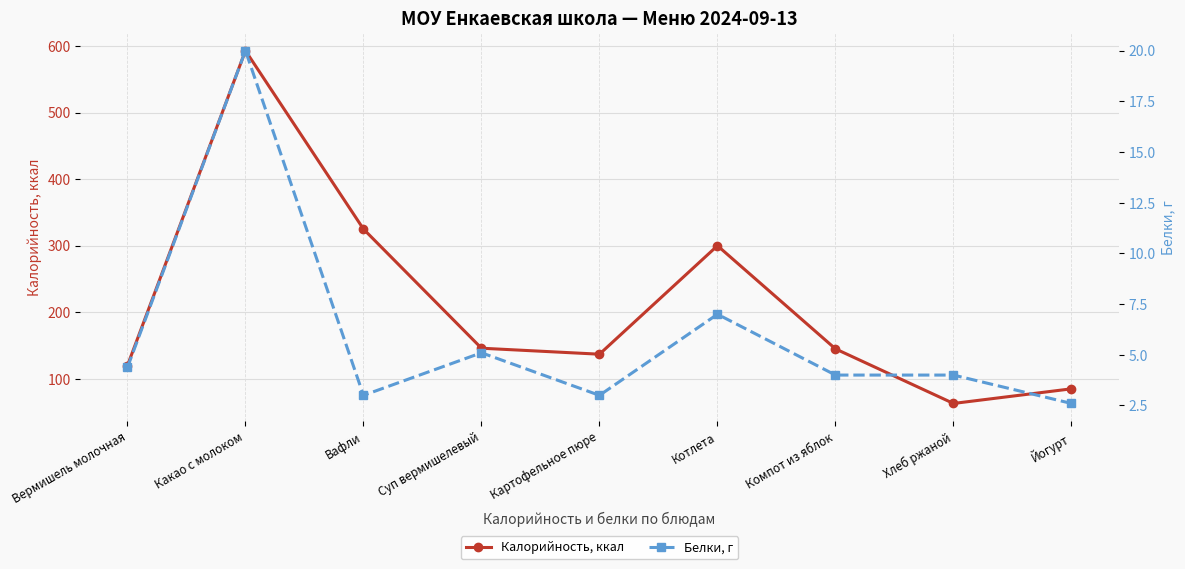

What is the difference between the Калорийность, ккал values at Йогурт and Суп вермишелевый?

61